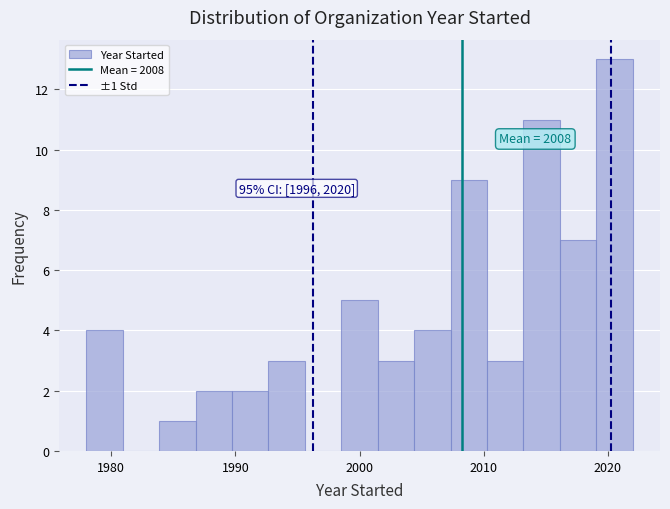

Around what value on the x-axis is the tallest bar? Give the approximate position of its centre, as read against the axis.

2021